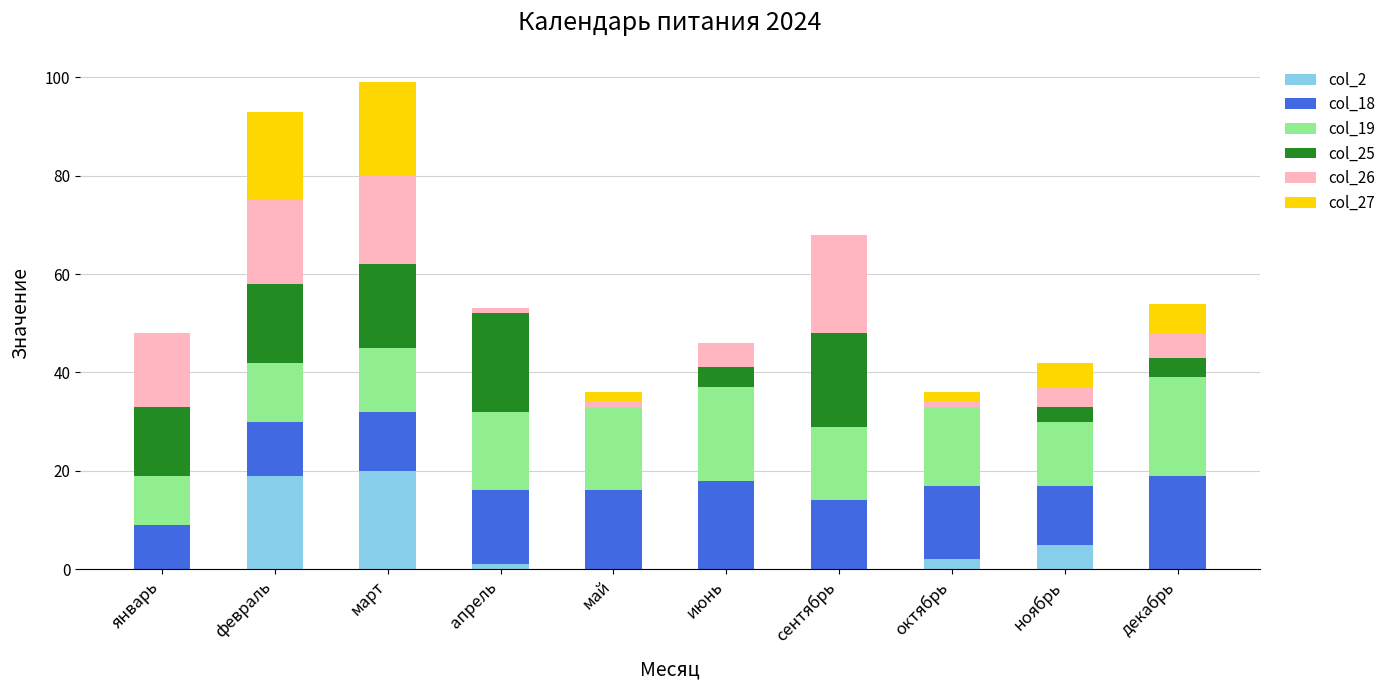

What is the total value across all series at февраль?

93